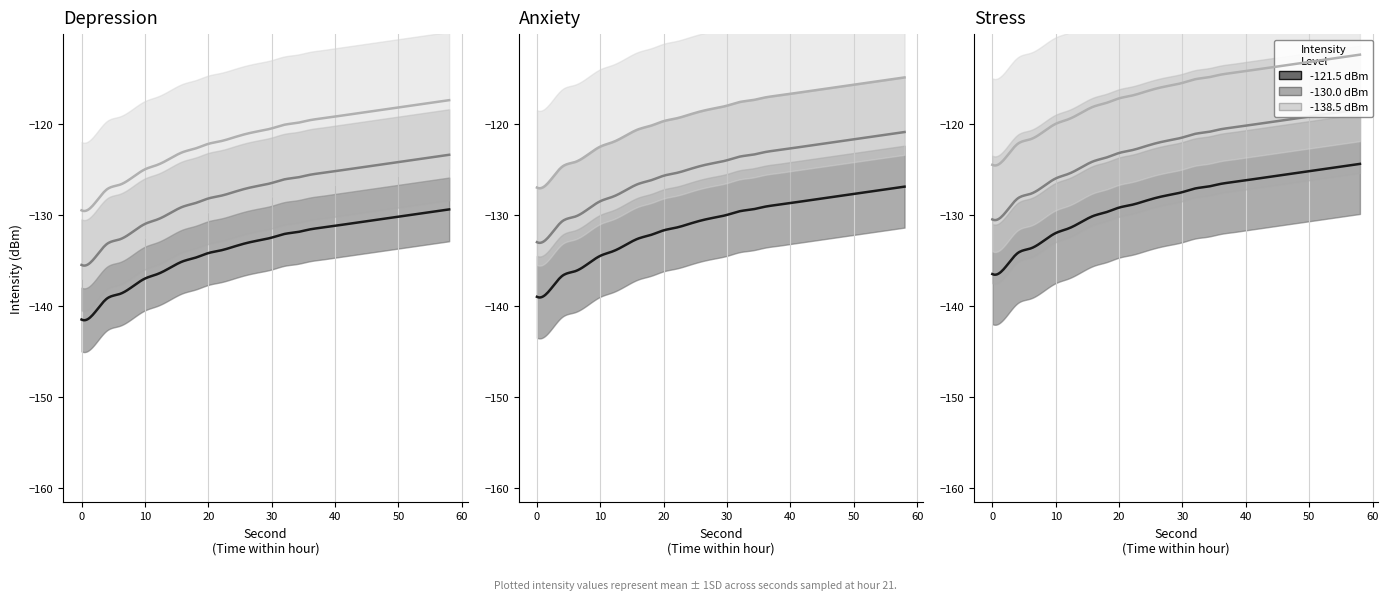

What is the value of the min_intensity point at the 18th from the left?

-131.3